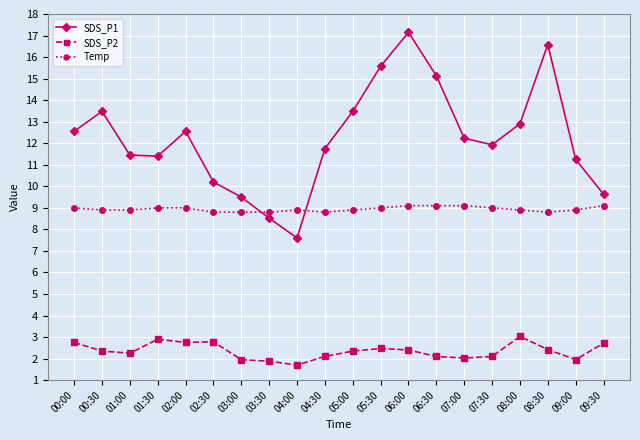

True or false: SDS_P2 and Temp cross at least once.

False